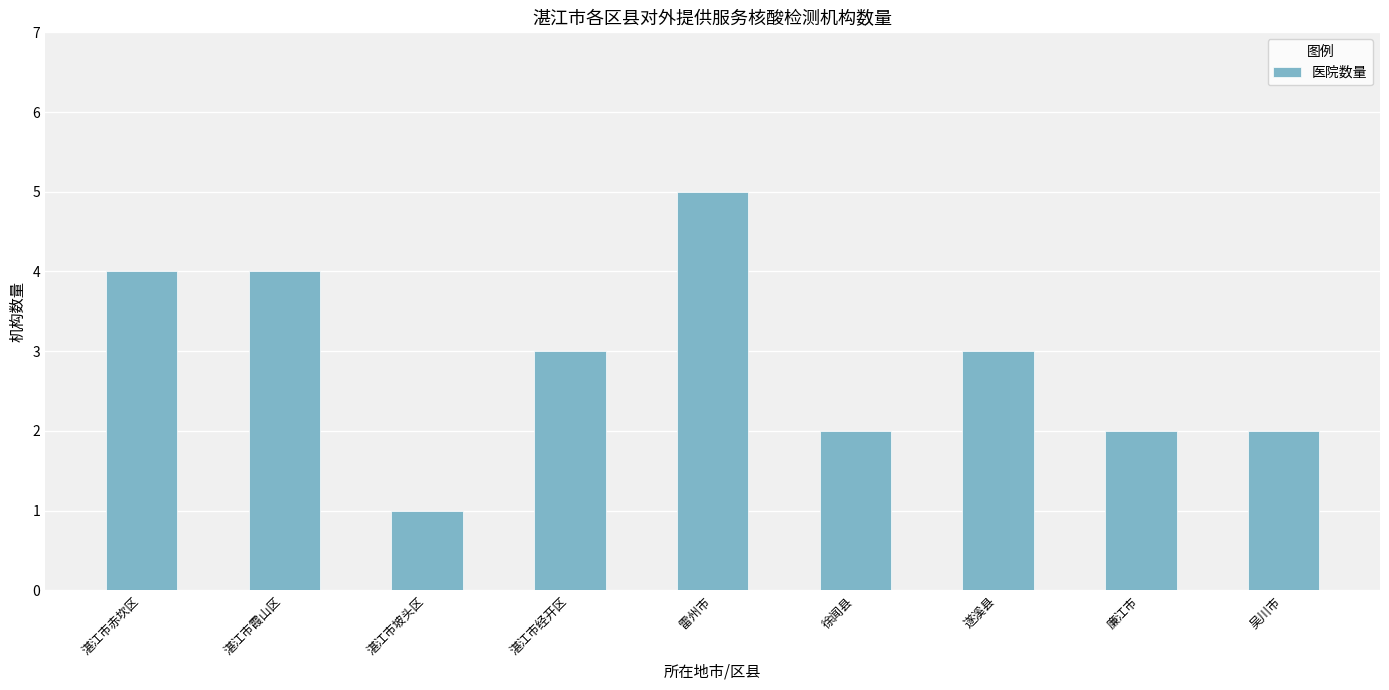

True or false: the data shows 8 at 雷州市.

False